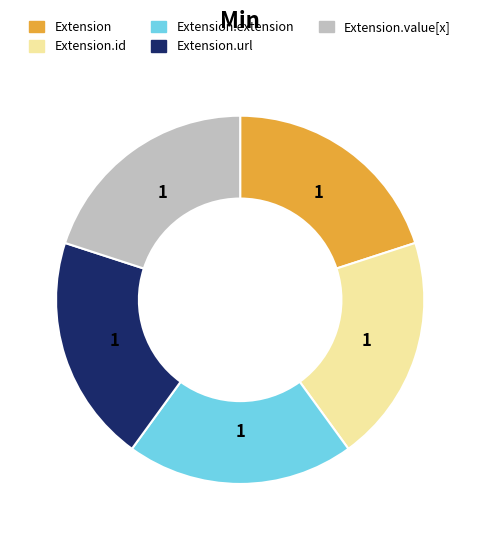

Is there any slice that represents more than half of the pie?

No